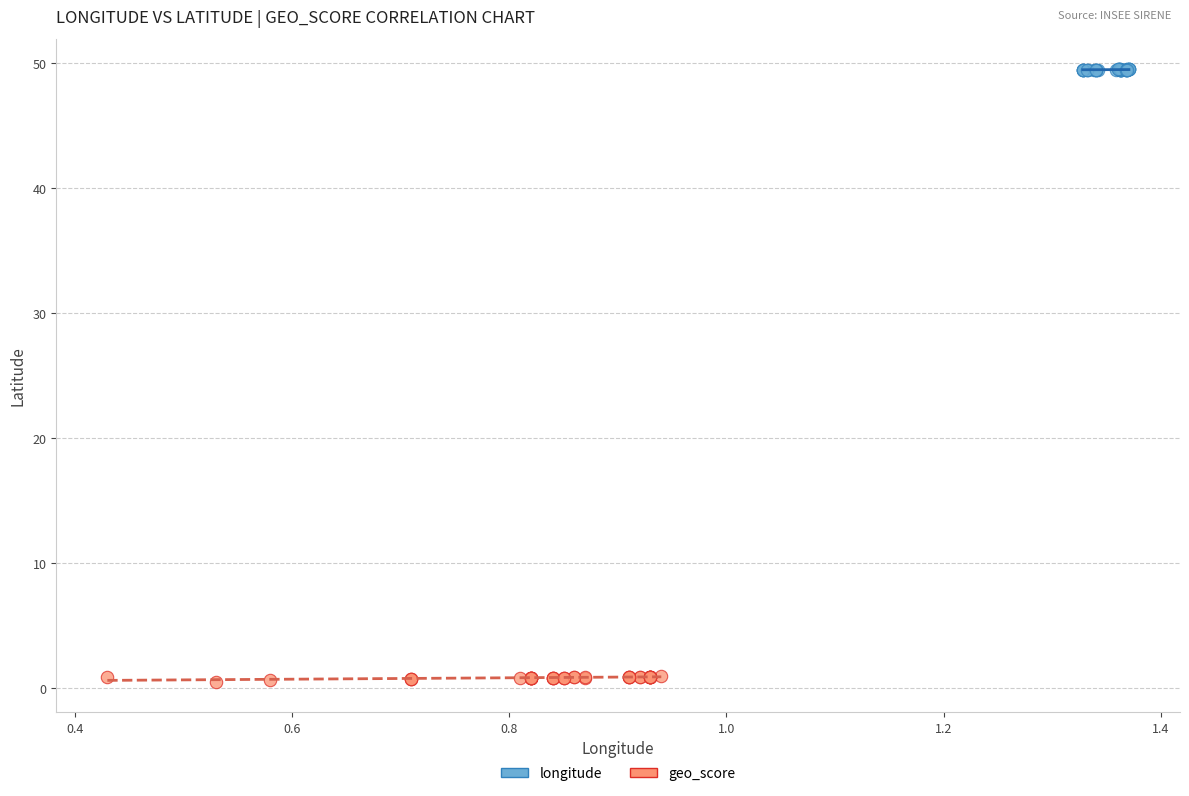

Which series has the widest spread of Y values?

geo_score